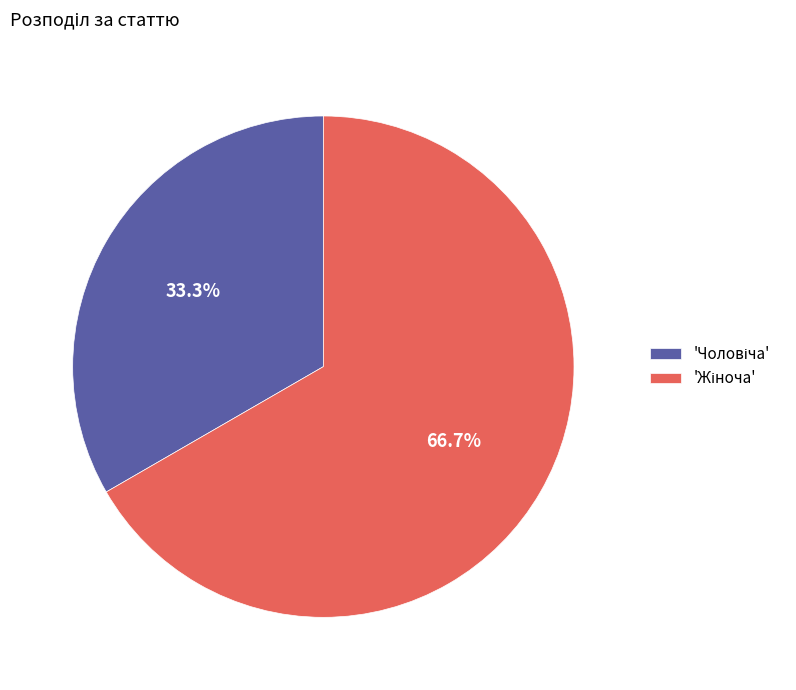

Is there a majority slice in this chart?

Yes